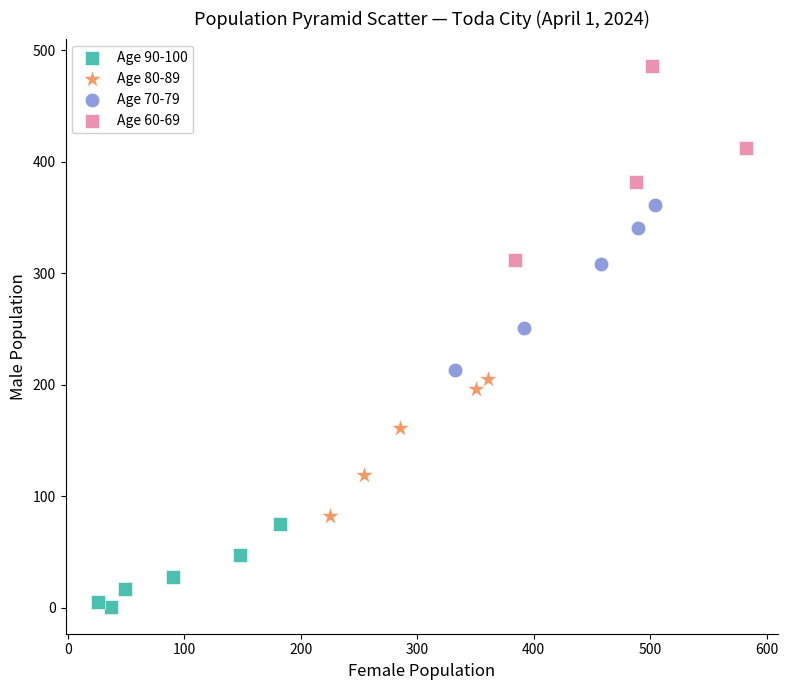

Which series has the widest spread of Y values?

Age 60-69